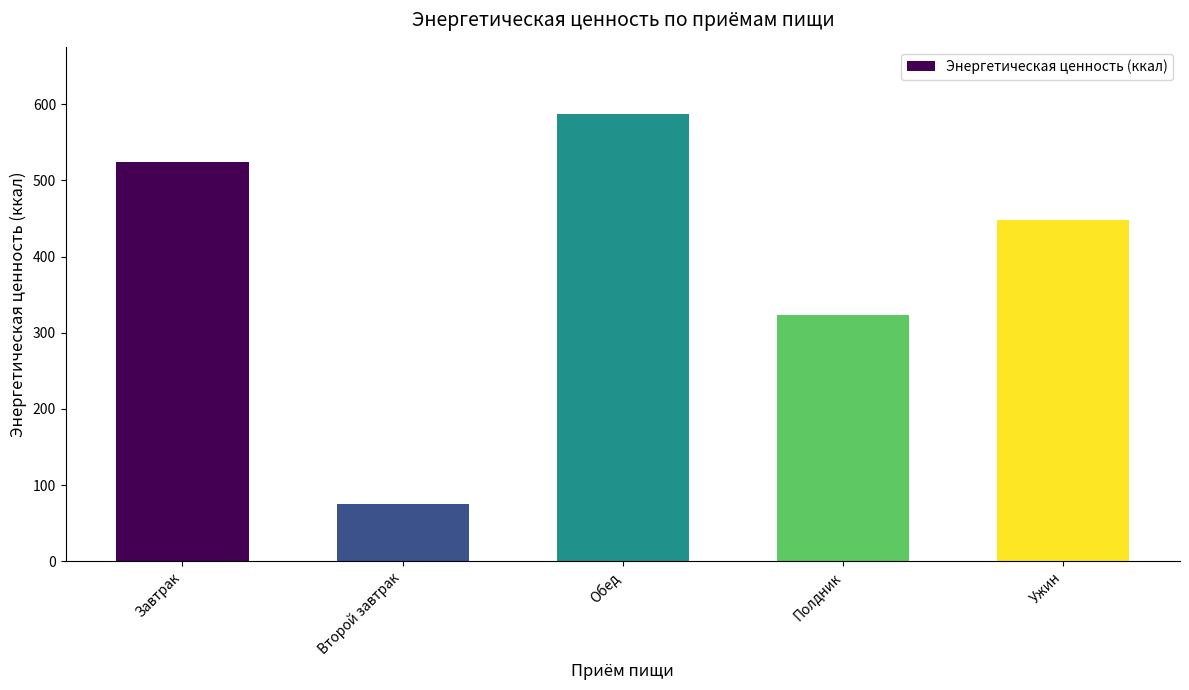

What is the greatest value displayed?

587.3